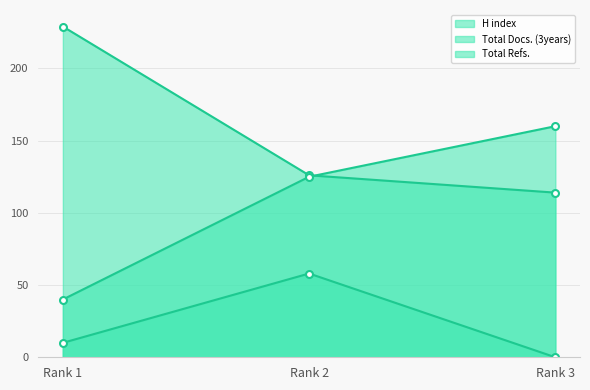

At which label does Total Docs. (3years) line first exceed 10?

Rank 2